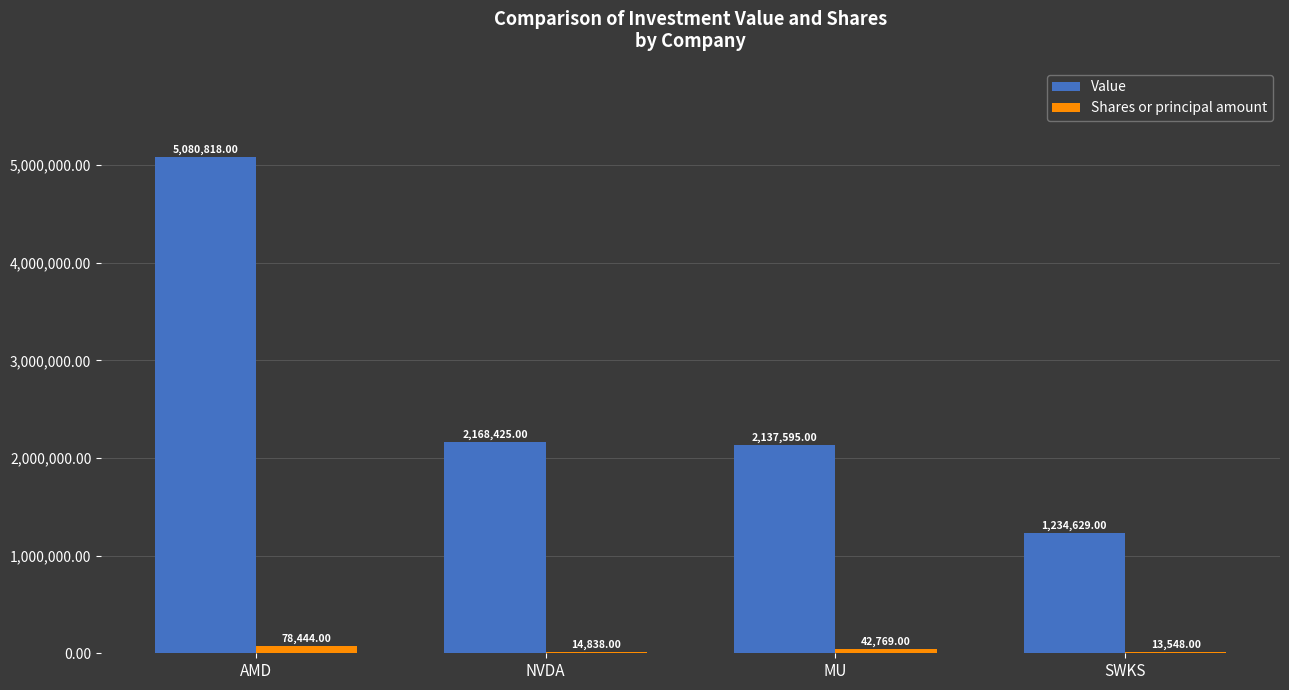

What is the maximum value for Shares or principal amount?

78444